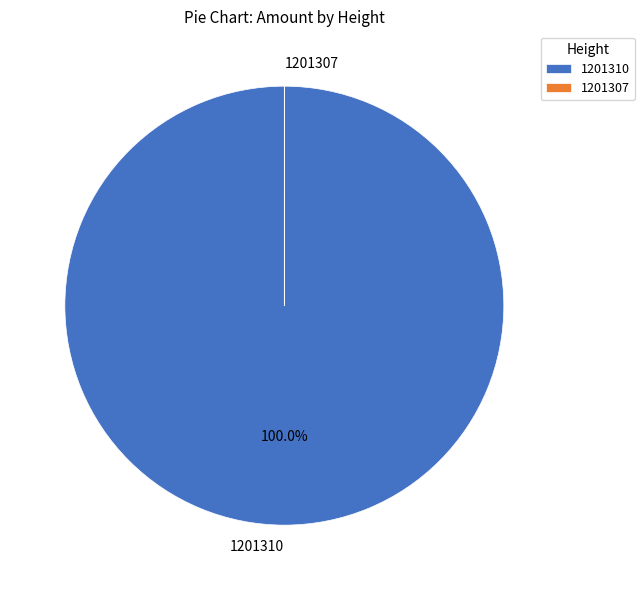

Does any single category account for the majority?

Yes